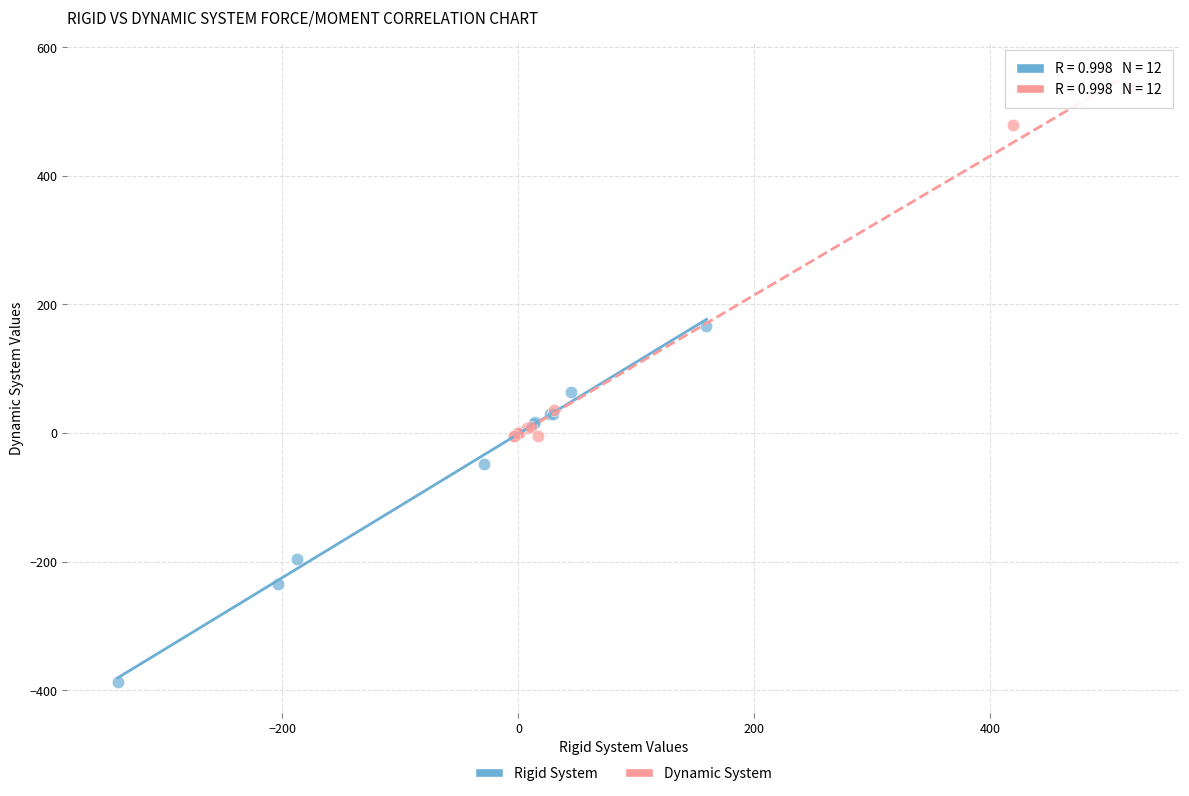

Which series reaches the minimum Y coordinate?

Rigid System